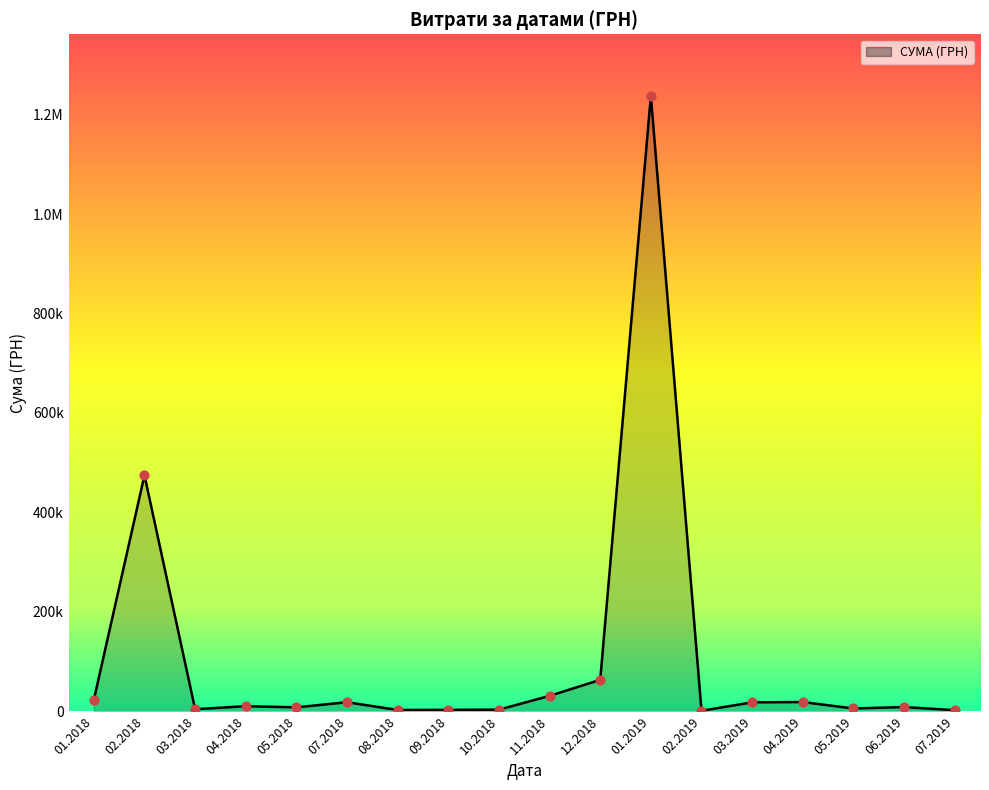

Is this an area chart (filled region under the line)?

Yes